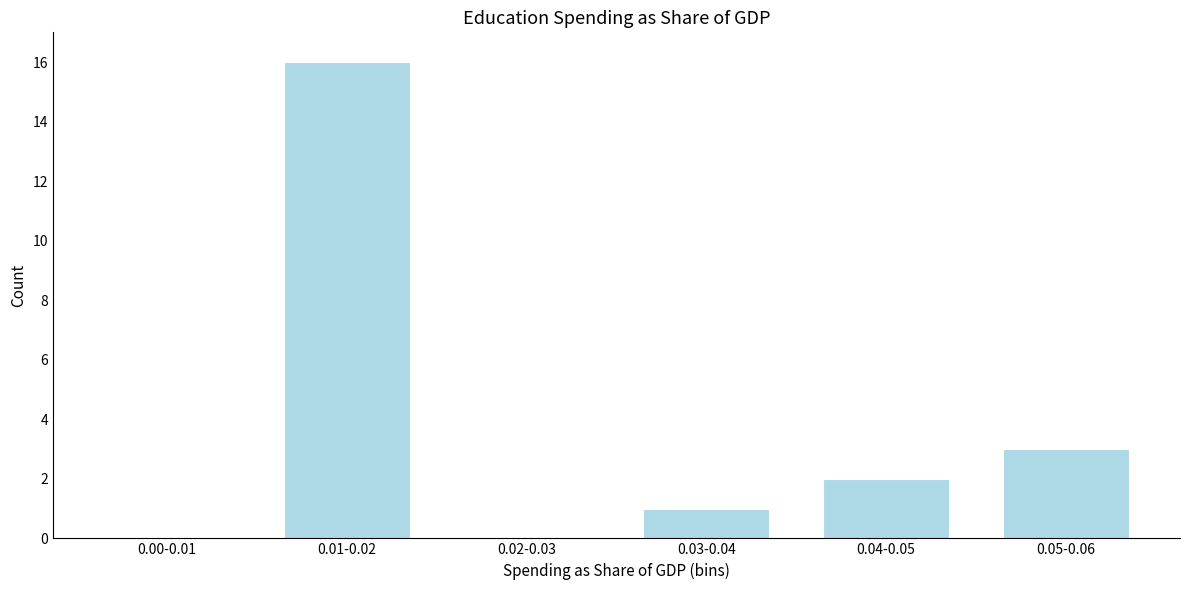

Reading left to right, transcribe all the data shown in this chart.

0.00-0.01=0	0.01-0.02=16	0.02-0.03=0	0.03-0.04=1	0.04-0.05=2	0.05-0.06=3